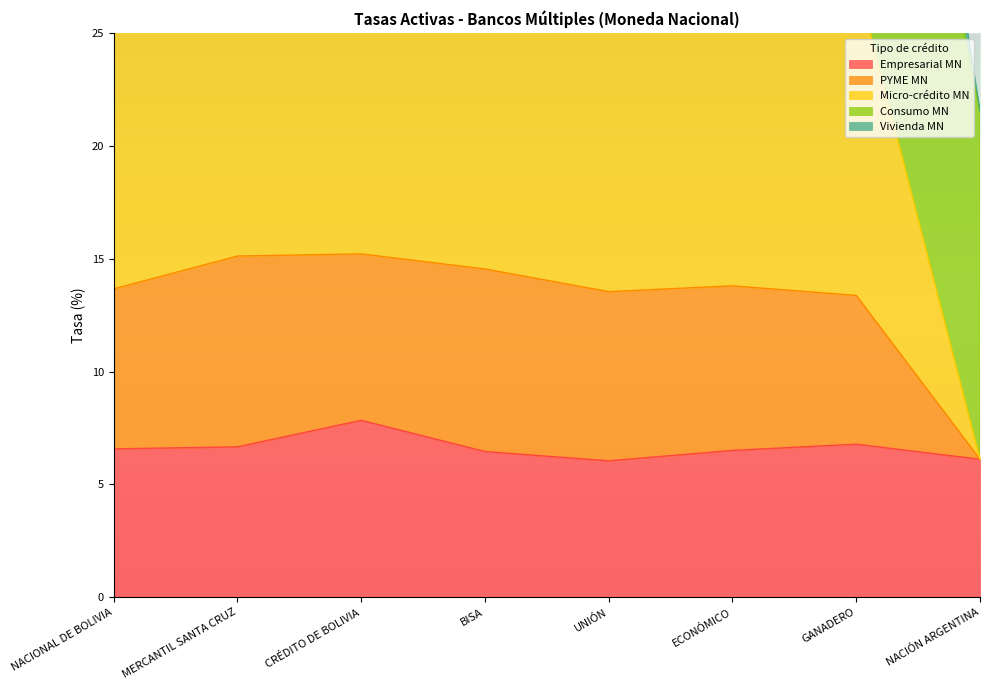

The value of Empresarial MN at NACIONAL DE BOLIVIA is 9.2. True or false?

False